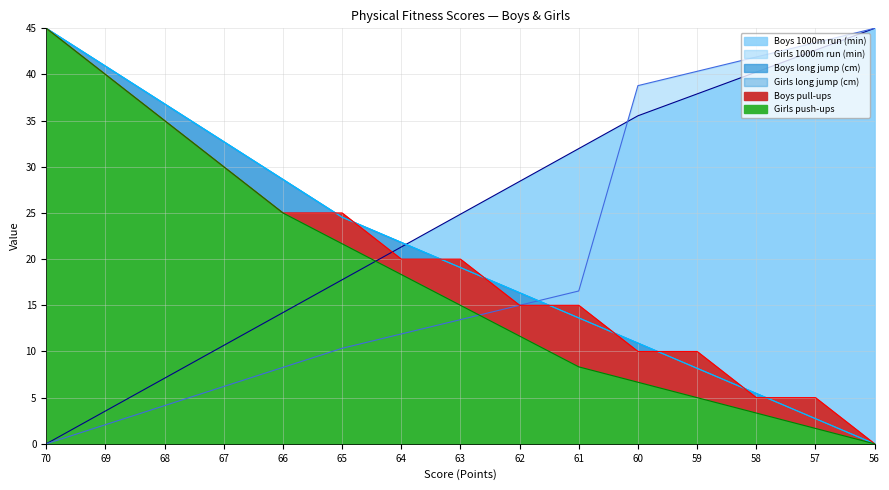

What is the total value across all series at 66?

129.8